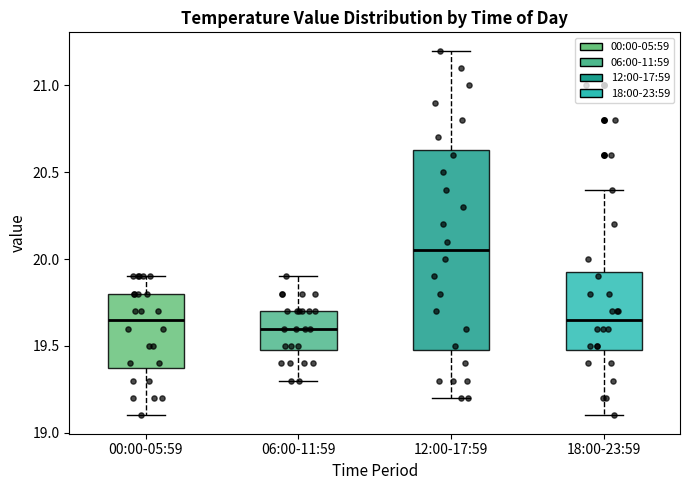

Reading left to right, transcribe this box plot: for each box, give where its median line is, the range the box spans, and where its two whiskers end, as read against the y-axis. The values are not printed on the chart, so give them approximately, as read against the axis.

00:00-05:59: median 19.65, box 19.40 to 19.80, whiskers 19.10 to 19.90
06:00-11:59: median 19.60, box 19.50 to 19.70, whiskers 19.30 to 19.90
12:00-17:59: median 20.05, box 19.50 to 20.65, whiskers 19.20 to 21.20
18:00-23:59: median 19.65, box 19.50 to 19.95, whiskers 19.10 to 20.40